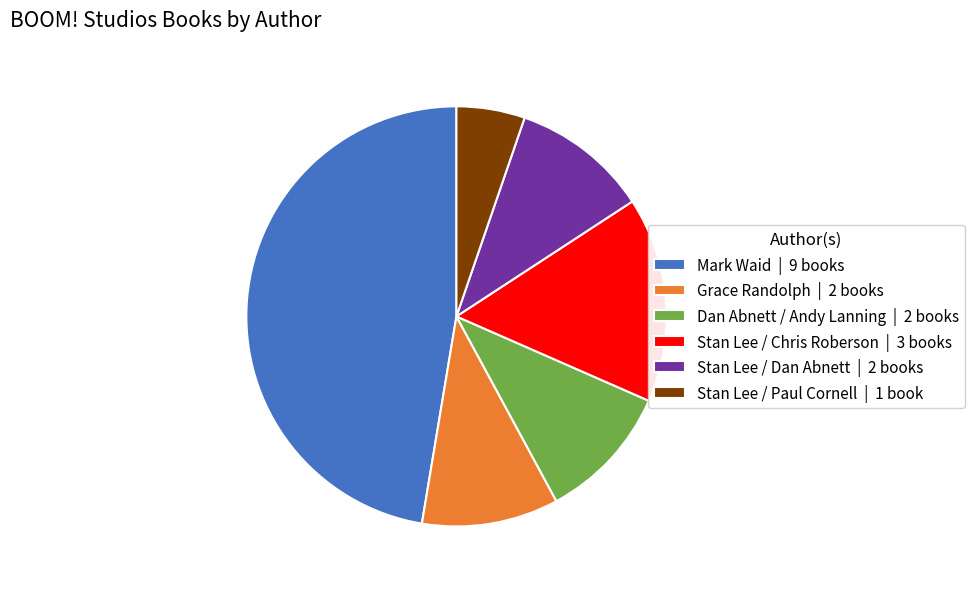

Which category has the smallest portion of the pie?

Stan Lee / Paul Cornell